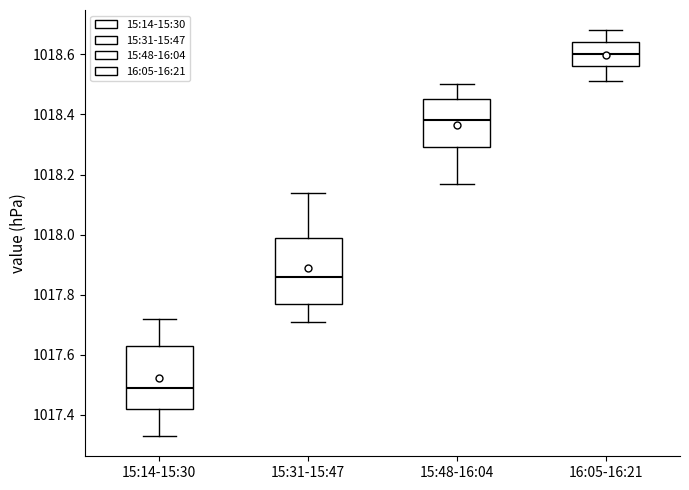

Reading left to right, transcribe this box plot: for each box, give where its median line is, the range the box spans, and where its two whiskers end, as read against the y-axis. The values are not printed on the chart, so give them approximately, as read against the axis.

15:14-15:30: median 1017.50, box 1017.42 to 1017.64, whiskers 1017.34 to 1017.72
15:31-15:47: median 1017.86, box 1017.78 to 1018.00, whiskers 1017.72 to 1018.14
15:48-16:04: median 1018.38, box 1018.30 to 1018.46, whiskers 1018.18 to 1018.50
16:05-16:21: median 1018.60, box 1018.56 to 1018.64, whiskers 1018.52 to 1018.68